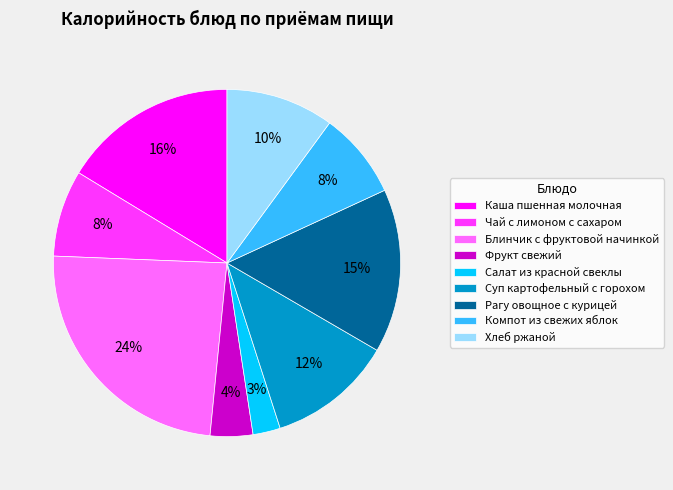

To the nearest percent, what is the average slice percentage?

11%